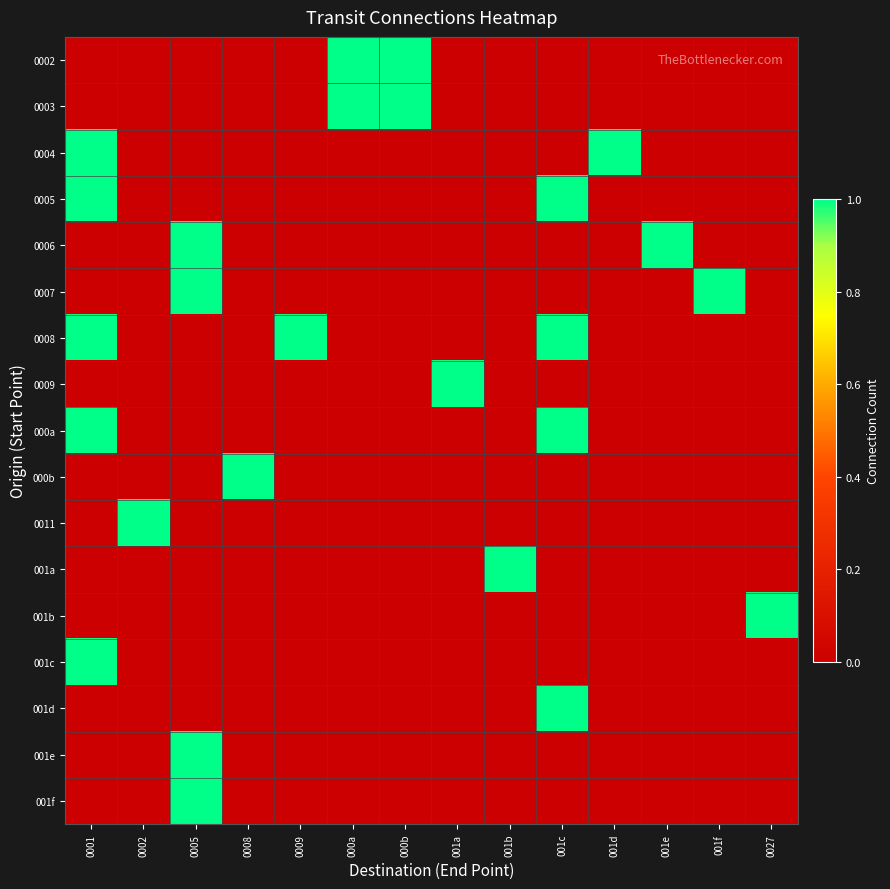

What is the difference between the highest and lowest values at 0001?

1